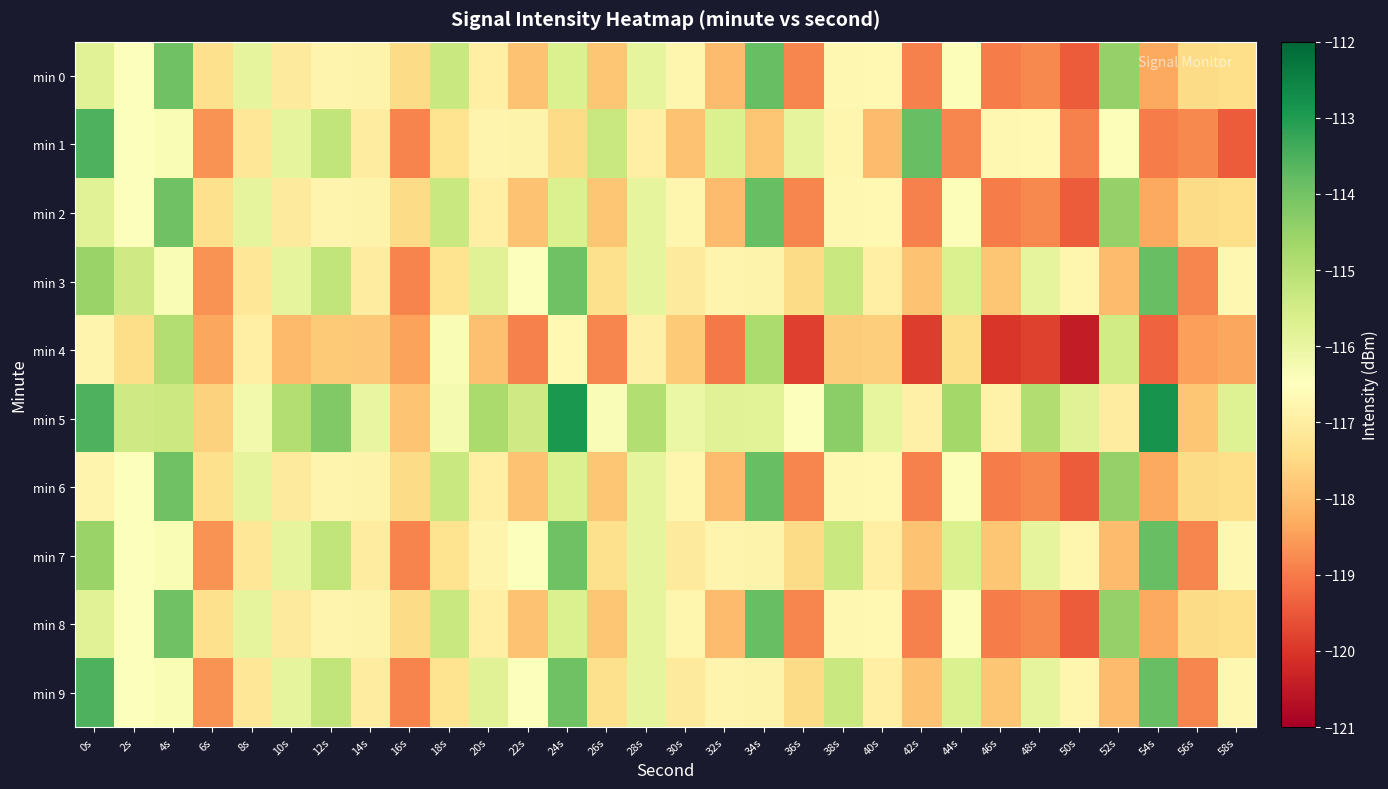

Which category has the highest value across all series?

54s